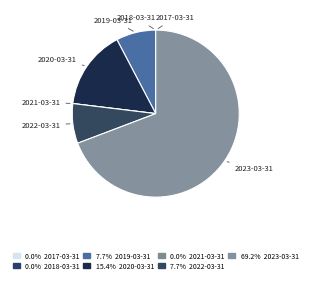

Which has a higher value, 2023-03-31 or 2019-03-31?

2023-03-31